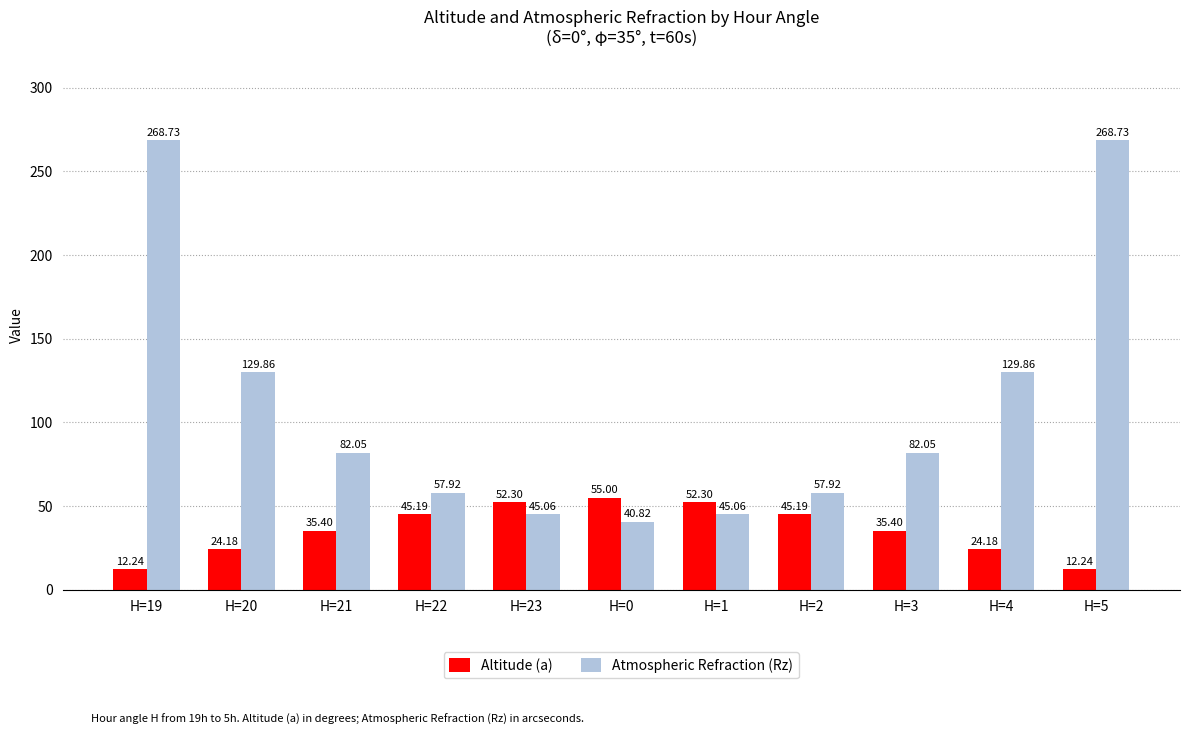

Which series has the largest total across all categories?

Atmospheric Refraction (Rz)